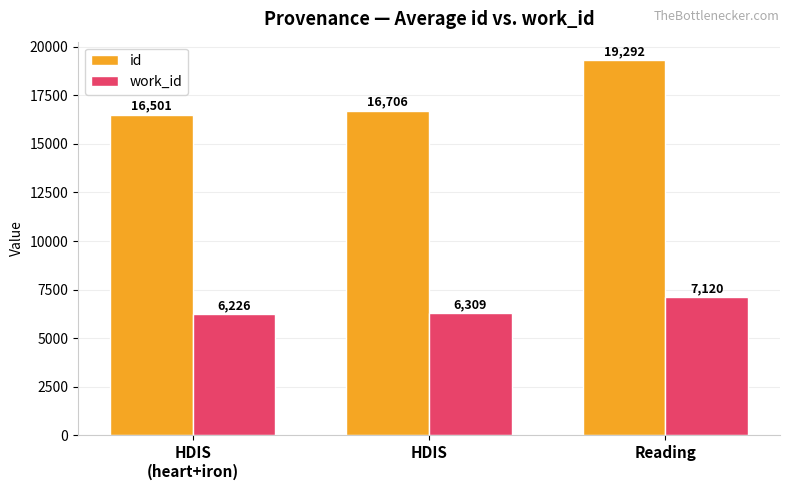

Is the value of work_id at Reading greater than the value of id at HDIS?

No